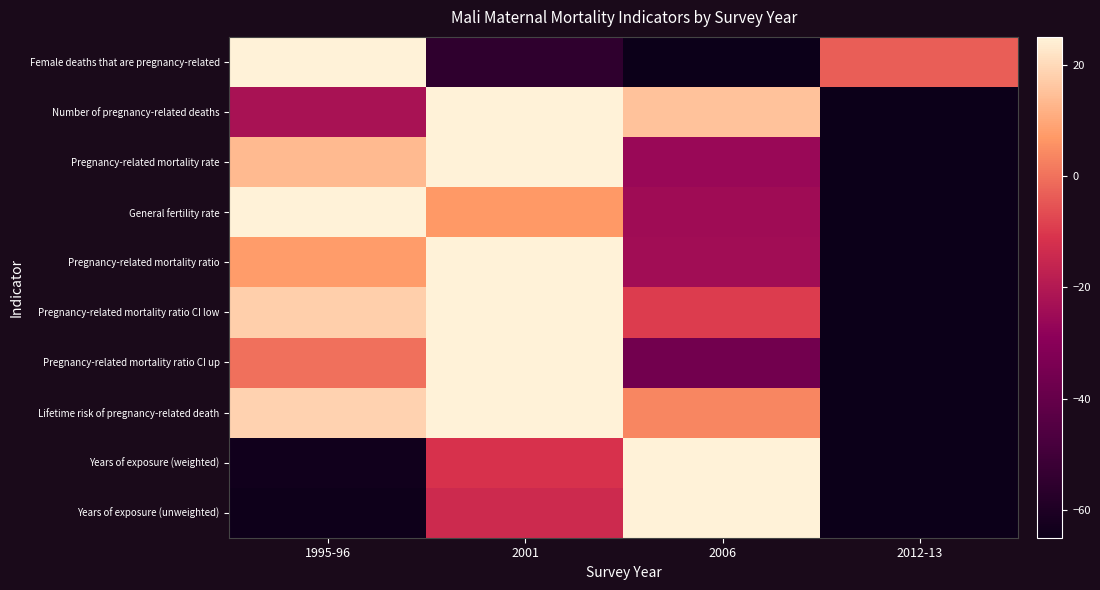

Reading left to right, extract all data points from this chart.

Female deaths that are pregnancy-related: 1995-96=25.0	2001=-55.0	2006=-65.0	2012-13=-3.3
Number of pregnancy-related deaths: 1995-96=-22.2	2001=25.0	2006=15.4	2012-13=-65.0
Pregnancy-related mortality rate: 1995-96=13.5	2001=25.0	2006=-25.7	2012-13=-65.0
General fertility rate: 1995-96=25.0	2001=7.0	2006=-24.5	2012-13=-65.0
Pregnancy-related mortality ratio: 1995-96=7.8	2001=25.0	2006=-24.2	2012-13=-65.0
Pregnancy-related mortality ratio CI low: 1995-96=17.9	2001=25.0	2006=-9.4	2012-13=-65.0
Pregnancy-related mortality ratio CI up: 1995-96=-0.3	2001=25.0	2006=-36.3	2012-13=-65.0
Lifetime risk of pregnancy-related death: 1995-96=18.6	2001=25.0	2006=3.6	2012-13=-65.0
Years of exposure (weighted): 1995-96=-63.3	2001=-11.5	2006=25.0	2012-13=-65.0
Years of exposure (unweighted): 1995-96=-64.6	2001=-13.9	2006=25.0	2012-13=-65.0